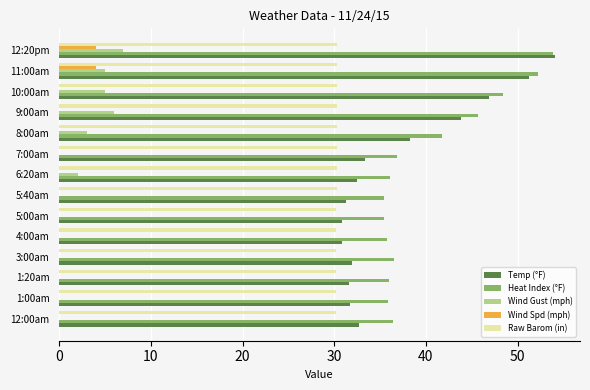

At which category is the sum across all series the highest?

12:20pm